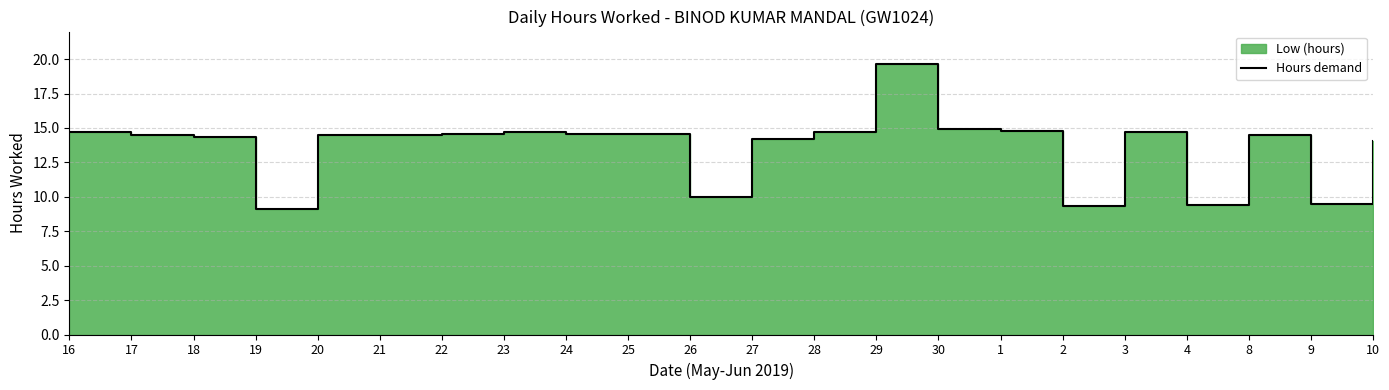

The value at 8 is 14.5. True or false?

True